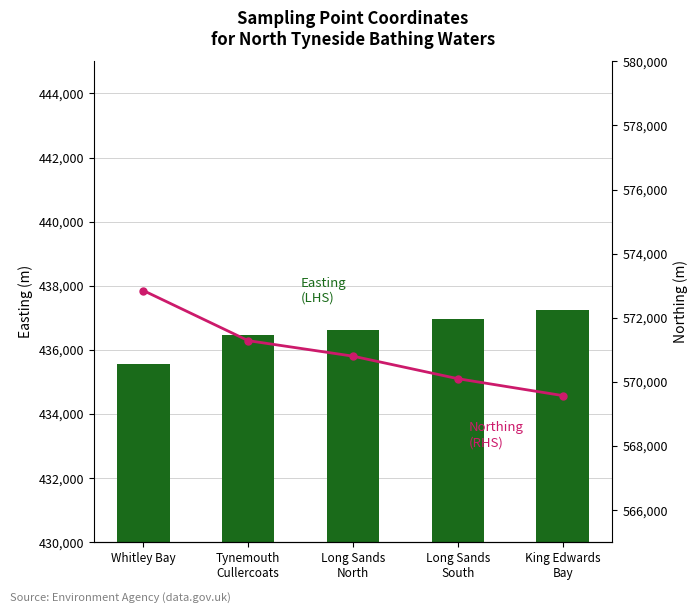

Reading left to right, extract all data points from this chart.

Easting (LHS): 435550	436465	436619	436970	437248
Northing (RHS): 572850	571287	570803	570100	569573